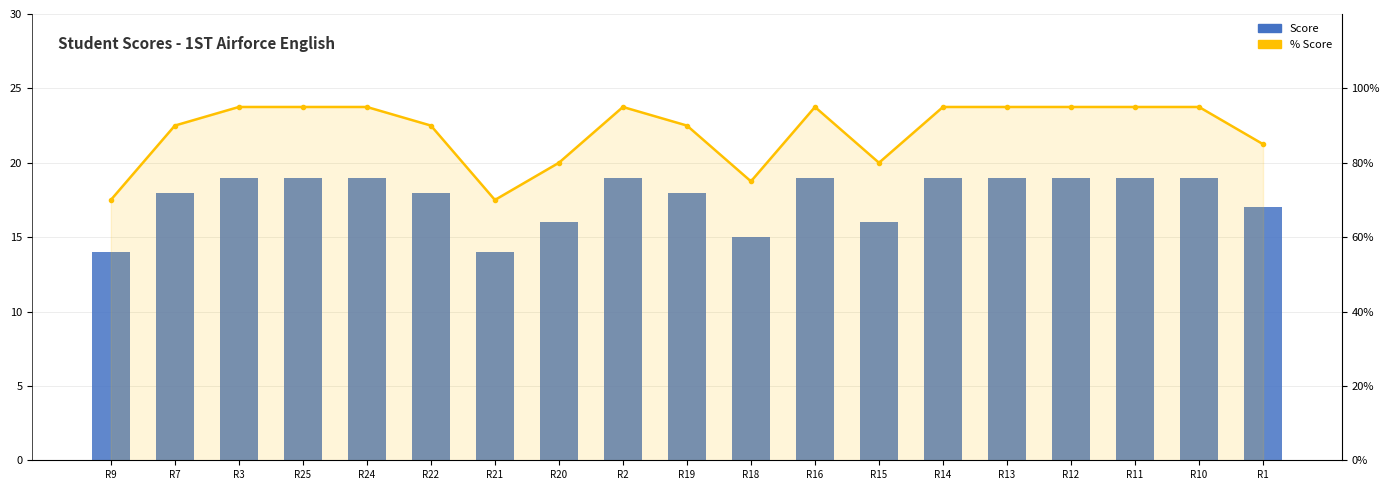

List the series in order of their overall mean, lowest first.

Score, % Score